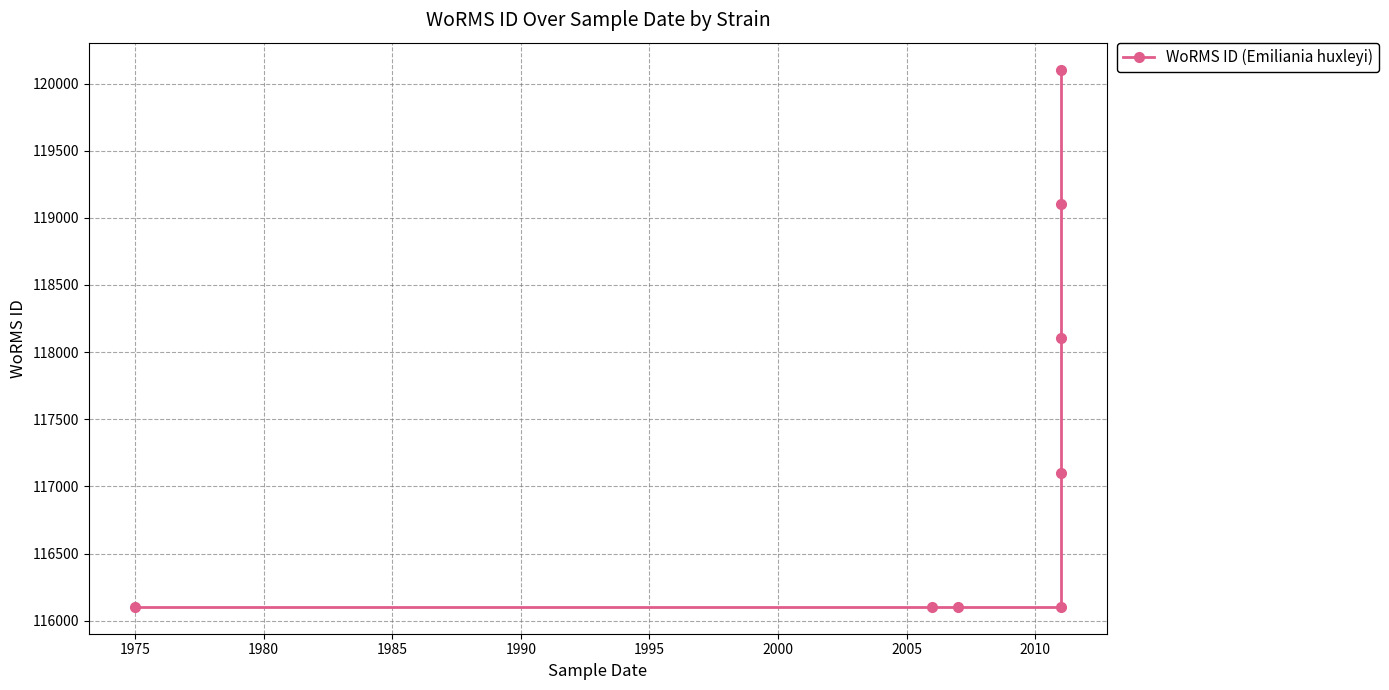

Reading left to right, list all the values displayed in this chart.

116104	116104	116104	116104	117104	118104	119104	120104